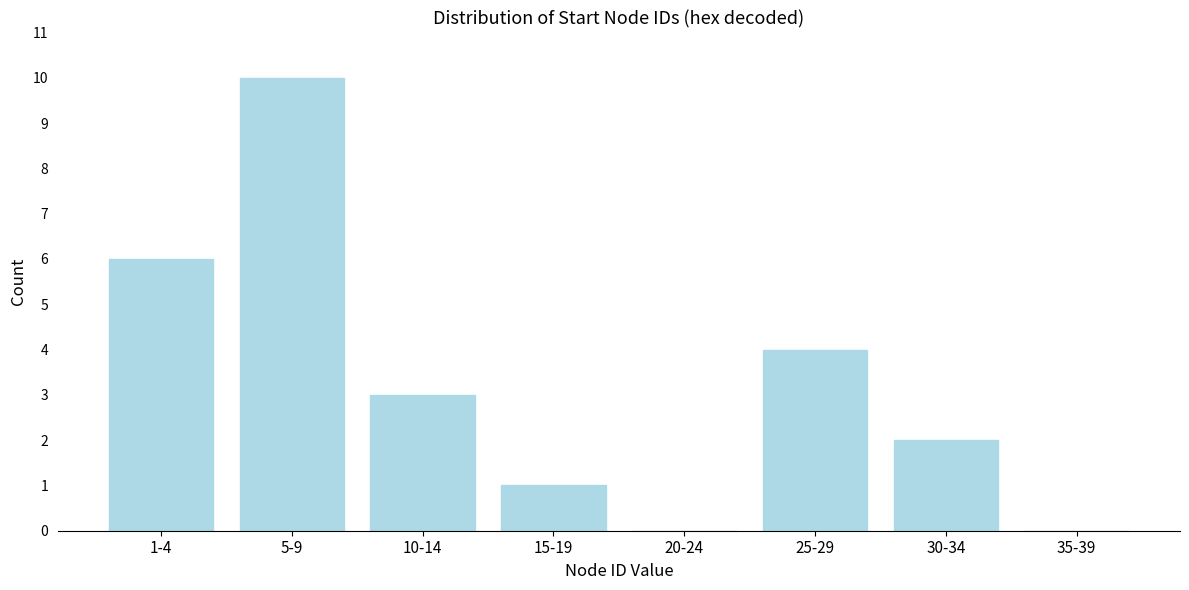

Reading left to right, what are all the values shown in this chart?

1-4=6	5-9=10	10-14=3	15-19=1	20-24=0	25-29=4	30-34=2	35-39=0